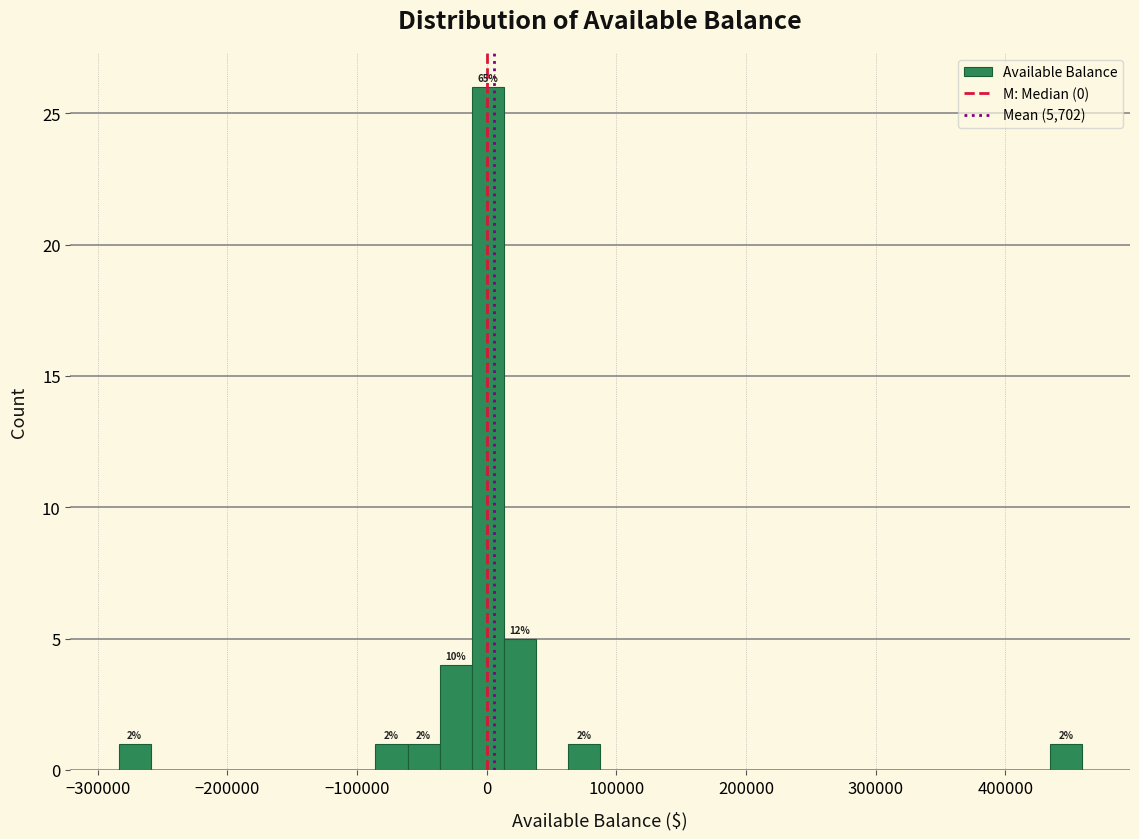

Around what value on the x-axis is the tallest bar? Give the approximate position of its centre, as read against the axis.

0